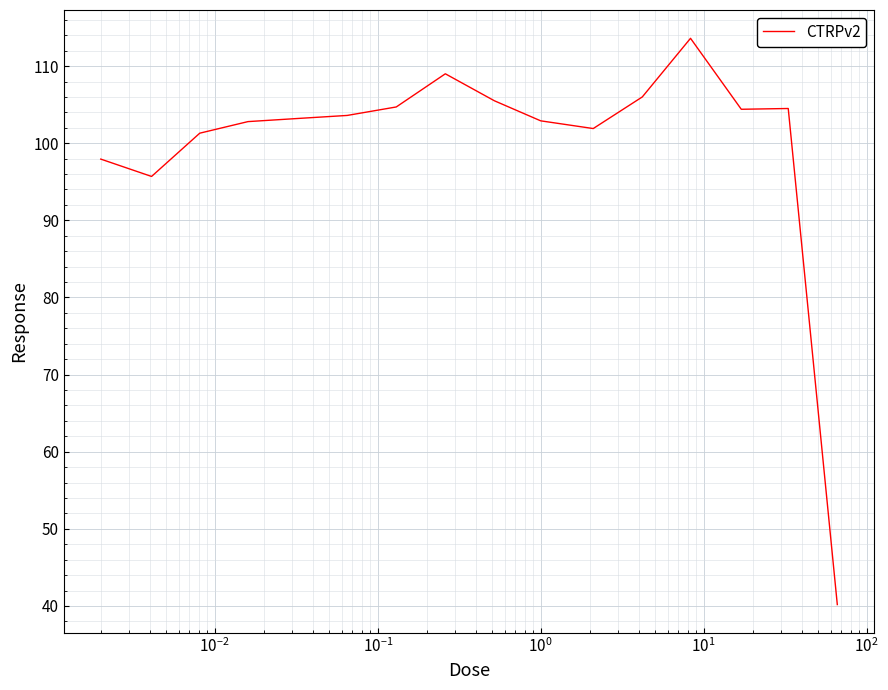

What is the minimum value shown in the chart?

40.2